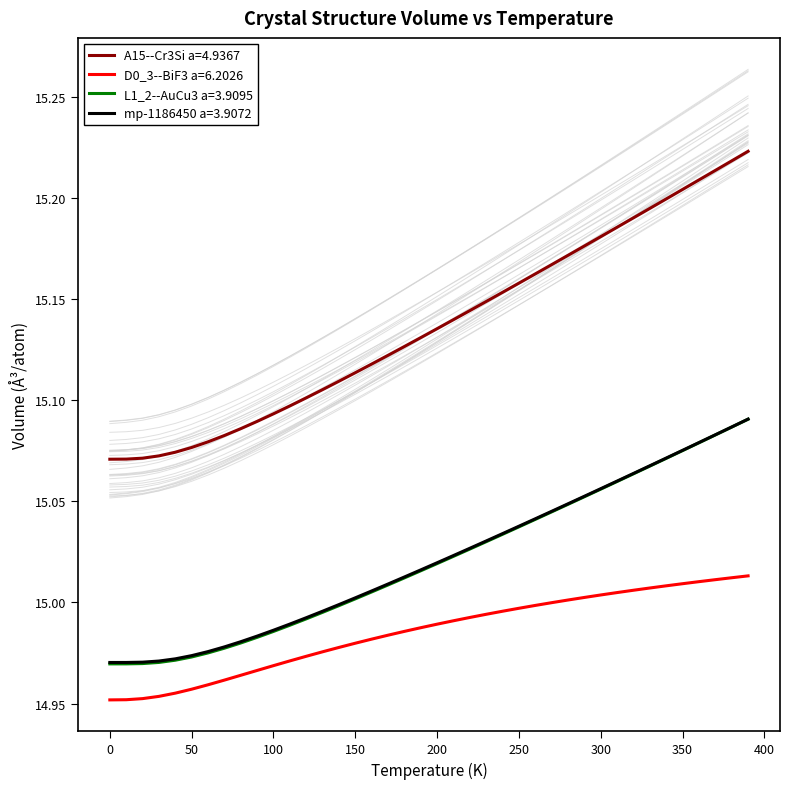

The A15--Cr3Si a=4.9367 series shows 4.1 at 200. True or false?

False